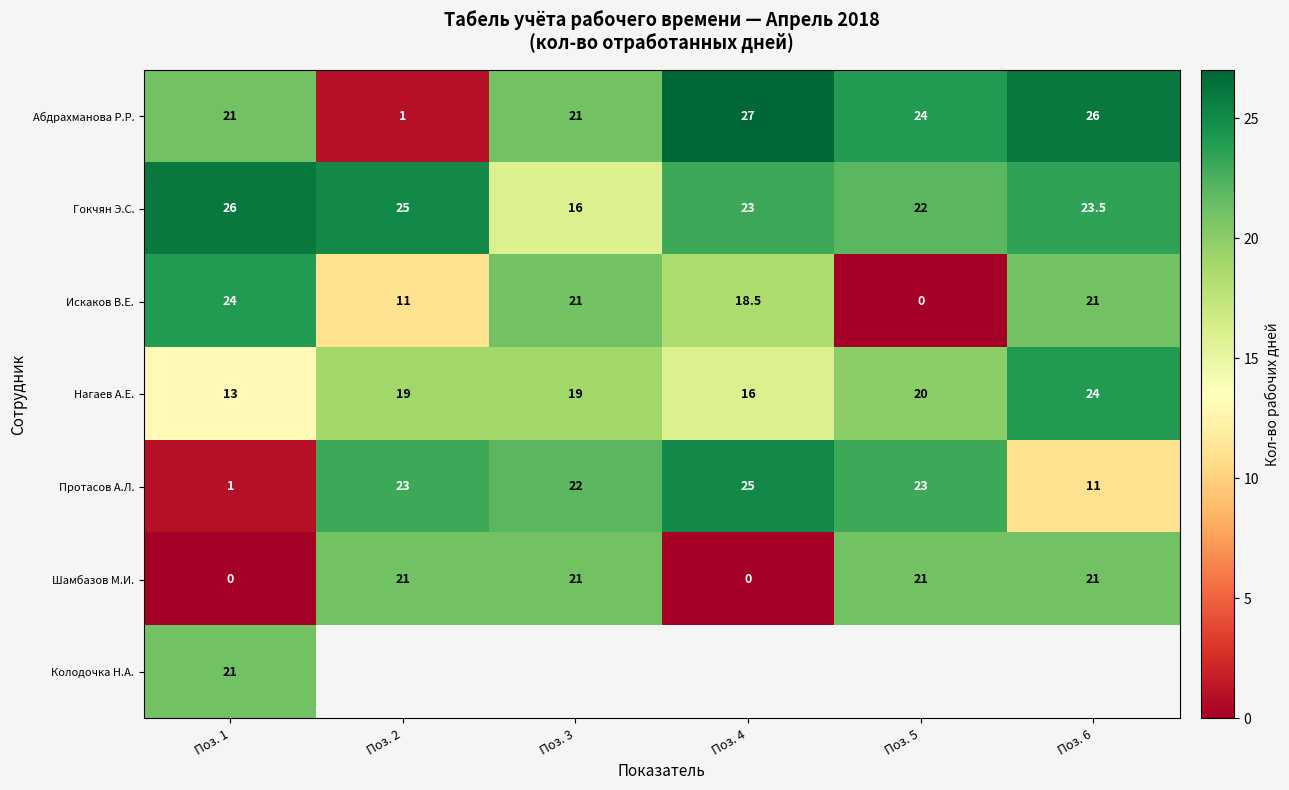

What is the spread (max minus min) of values at Поз. 1?

26.0